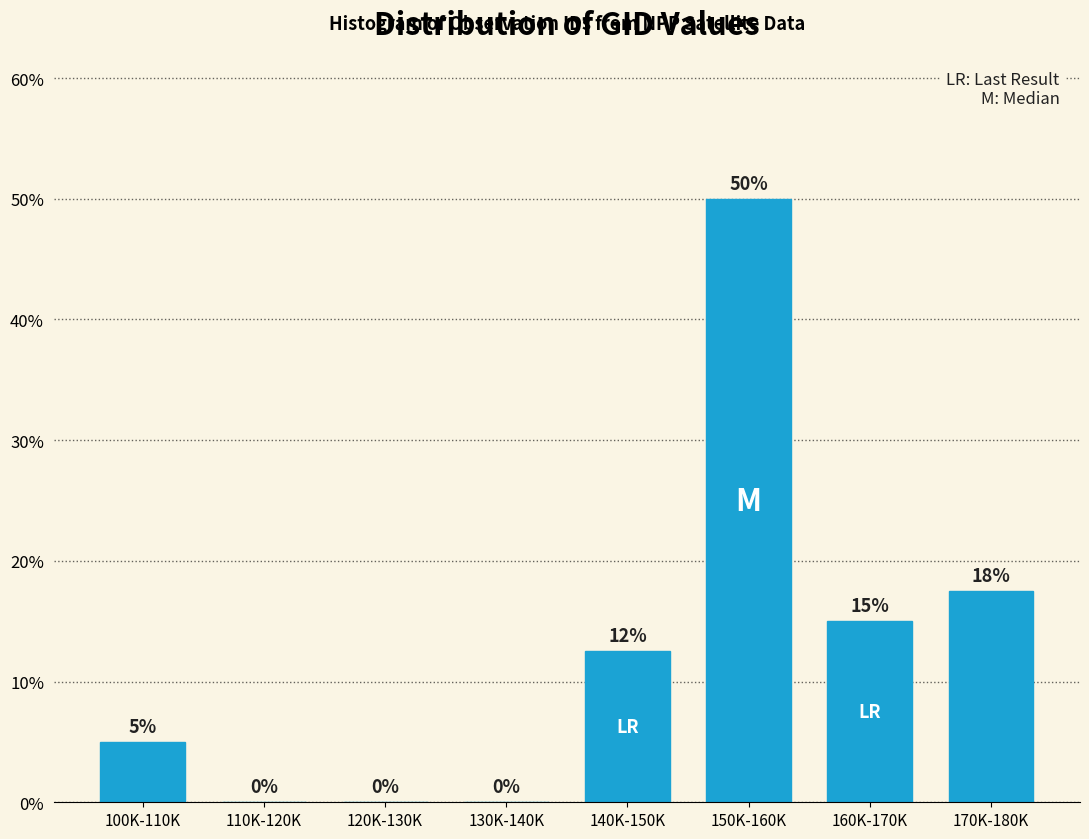

Which has a higher value, 100K-110K or 110K-120K?

100K-110K